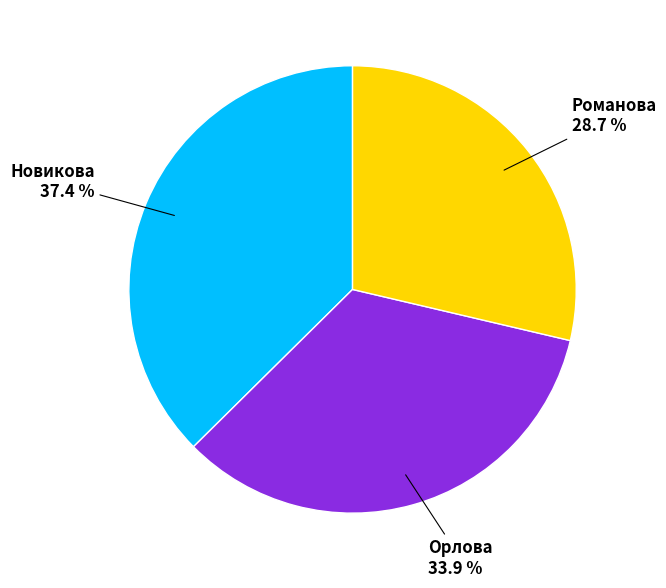

To the nearest percent, what is the difference between the largest and smallest slice percentages?

9%